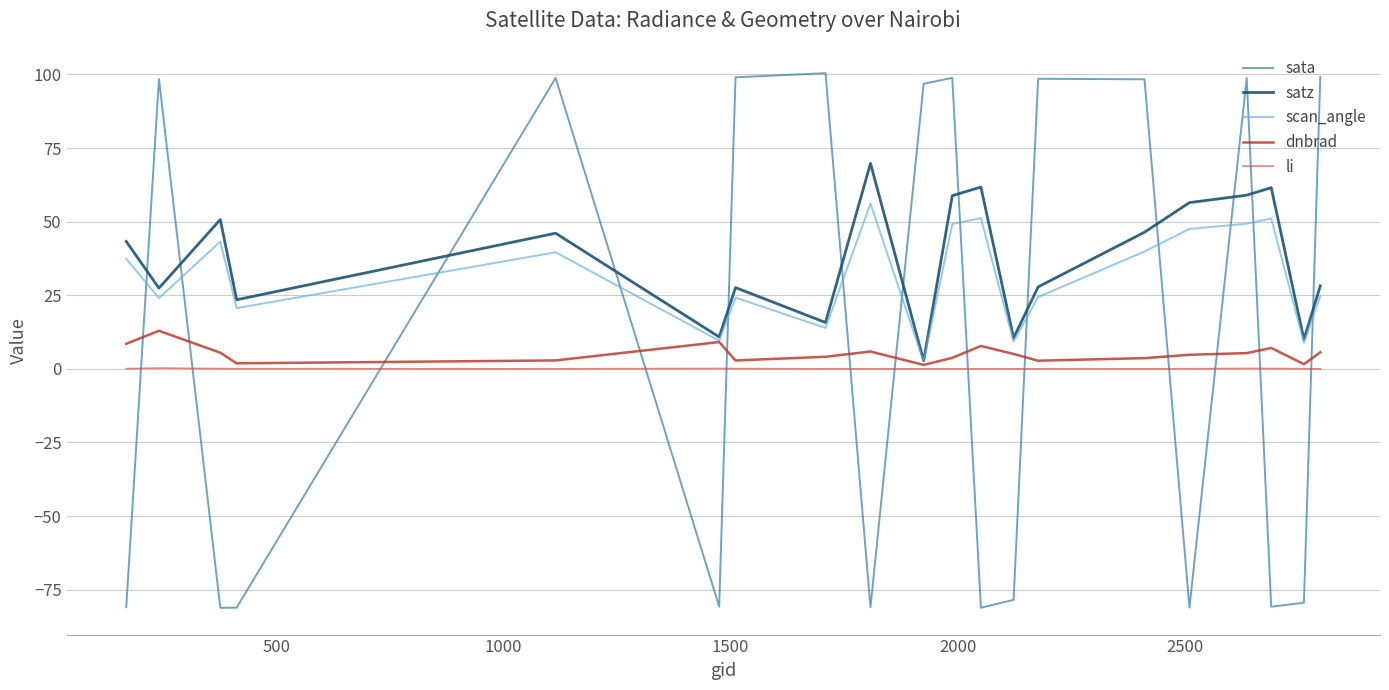

List the series in order of their peak value, highest first.

sata, satz, scan_angle, dnbrad, li